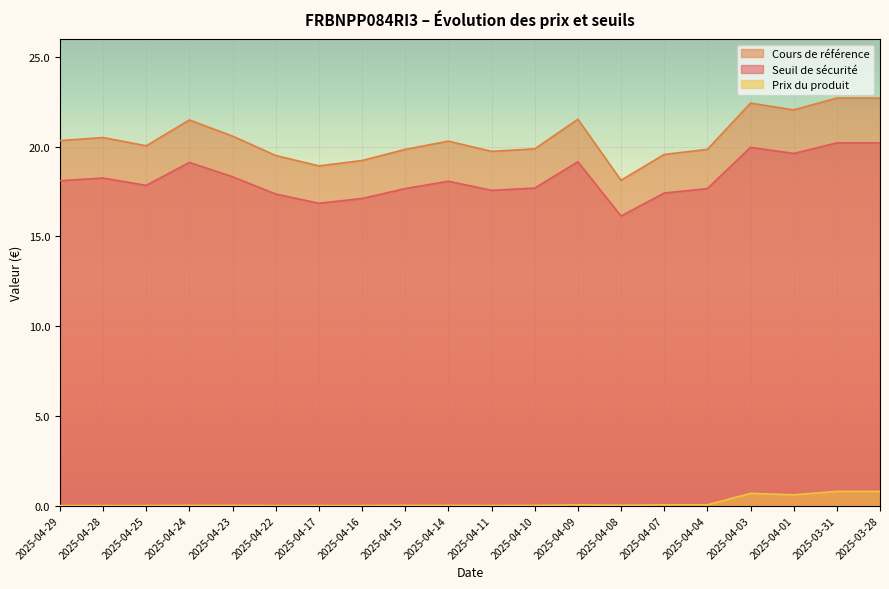

Reading right to left, transcribe all the data shown in this chart.

Seuil de sécurité: 2025-03-28=20.2	2025-03-31=20.2	2025-04-01=19.6	2025-04-03=20.0	2025-04-04=17.7	2025-04-07=17.4	2025-04-08=16.1	2025-04-09=19.2	2025-04-10=17.7	2025-04-11=17.6	2025-04-14=18.1	2025-04-15=17.7	2025-04-16=17.1	2025-04-17=16.8	2025-04-22=17.4	2025-04-23=18.3	2025-04-24=19.1	2025-04-25=17.8	2025-04-28=18.3	2025-04-29=18.1
Cours de référence: 2025-03-28=22.7	2025-03-31=22.7	2025-04-01=22.1	2025-04-03=22.4	2025-04-04=19.9	2025-04-07=19.6	2025-04-08=18.1	2025-04-09=21.5	2025-04-10=19.9	2025-04-11=19.7	2025-04-14=20.3	2025-04-15=19.9	2025-04-16=19.2	2025-04-17=18.9	2025-04-22=19.5	2025-04-23=20.6	2025-04-24=21.5	2025-04-25=20.1	2025-04-28=20.5	2025-04-29=20.3
Prix du produit: 2025-03-28=0.8	2025-03-31=0.8	2025-04-01=0.6	2025-04-03=0.7	2025-04-04=0.0	2025-04-07=0.0	2025-04-08=0.0	2025-04-09=0.0	2025-04-10=0.0	2025-04-11=0.0	2025-04-14=0.0	2025-04-15=0.0	2025-04-16=0.0	2025-04-17=0.0	2025-04-22=0.0	2025-04-23=0.0	2025-04-24=0.0	2025-04-25=0.0	2025-04-28=0.0	2025-04-29=0.0